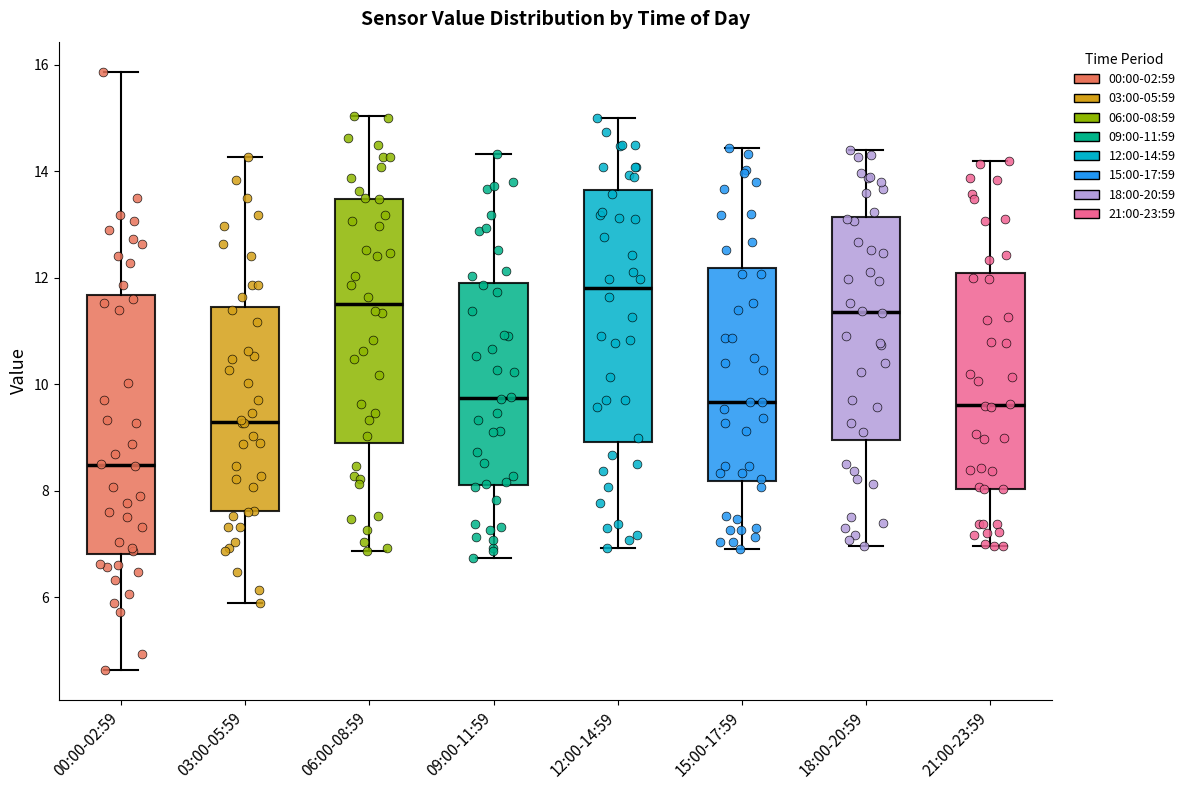

Reading left to right, transcribe this box plot: for each box, give where its median line is, the range the box spans, and where its two whiskers end, as read against the y-axis. The values are not printed on the chart, so give them approximately, as read against the axis.

00:00-02:59: median 8.4, box 6.8 to 11.6, whiskers 4.6 to 15.8
03:00-05:59: median 9.4, box 7.6 to 11.4, whiskers 6.0 to 14.2
06:00-08:59: median 11.6, box 8.8 to 13.4, whiskers 6.8 to 15.0
09:00-11:59: median 9.8, box 8.2 to 12.0, whiskers 6.8 to 14.4
12:00-14:59: median 11.8, box 9.0 to 13.6, whiskers 7.0 to 15.0
15:00-17:59: median 9.6, box 8.2 to 12.2, whiskers 7.0 to 14.4
18:00-20:59: median 11.4, box 9.0 to 13.2, whiskers 7.0 to 14.4
21:00-23:59: median 9.6, box 8.0 to 12.0, whiskers 7.0 to 14.2